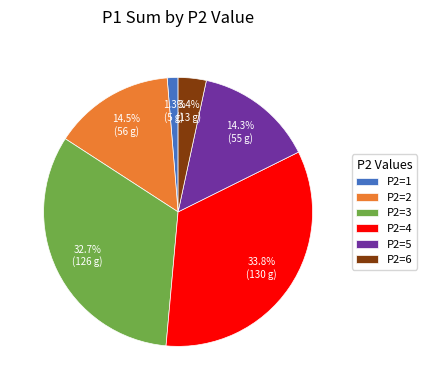

To the nearest percent, what is the average slice percentage?

17%